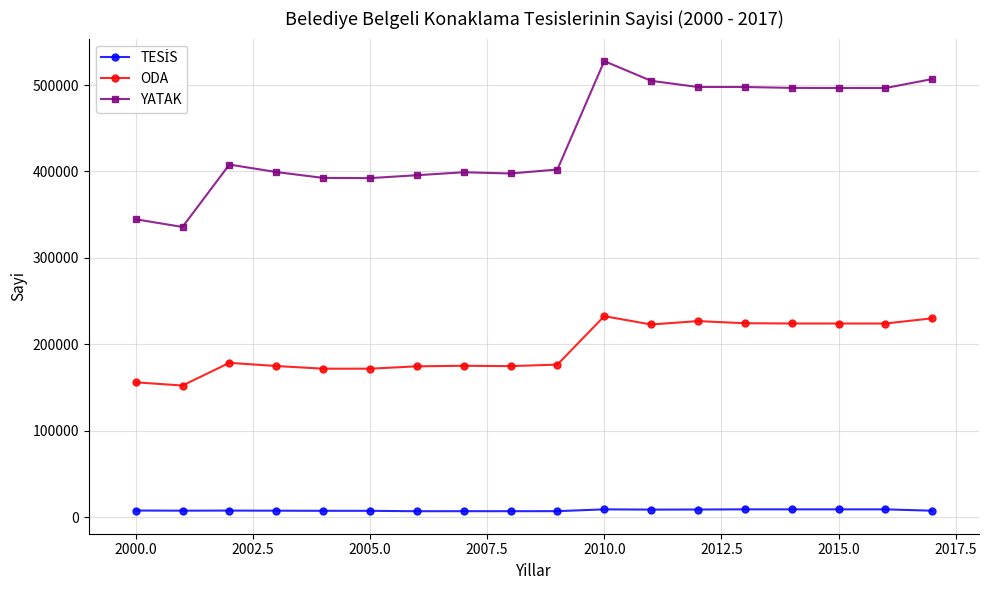

Which series has the widest spread of values?

YATAK